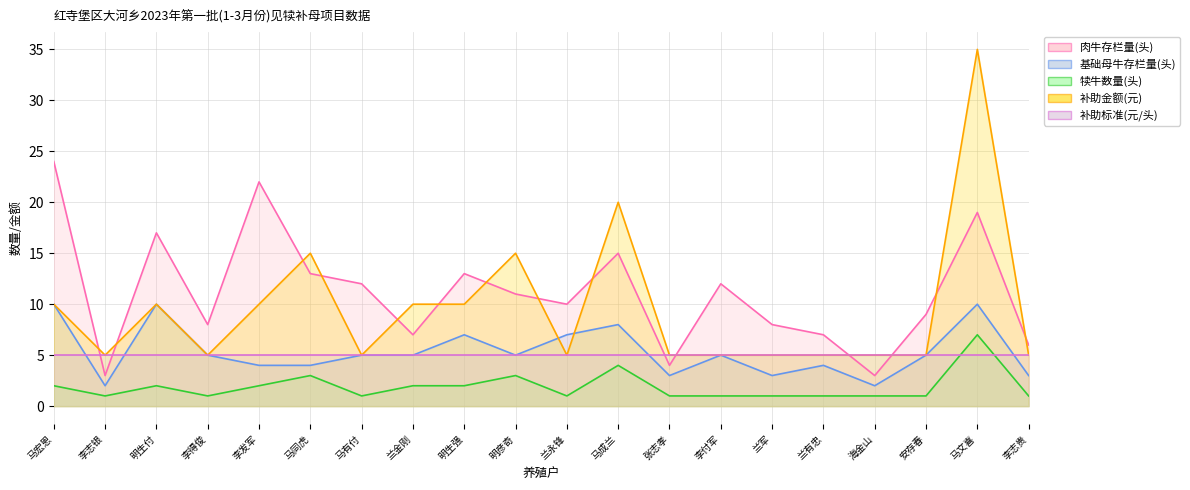

Which series has the largest total across all categories?

肉牛存栏量(头)